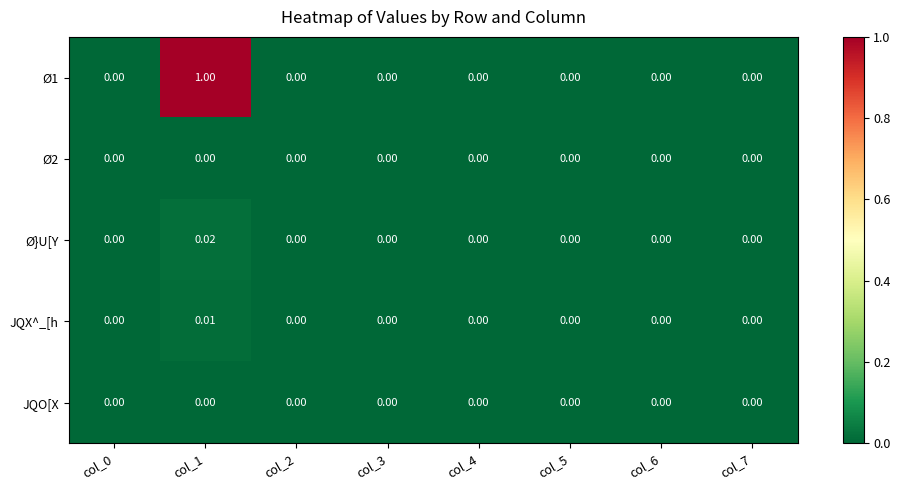

Which category has the lowest value across all series?

col_7